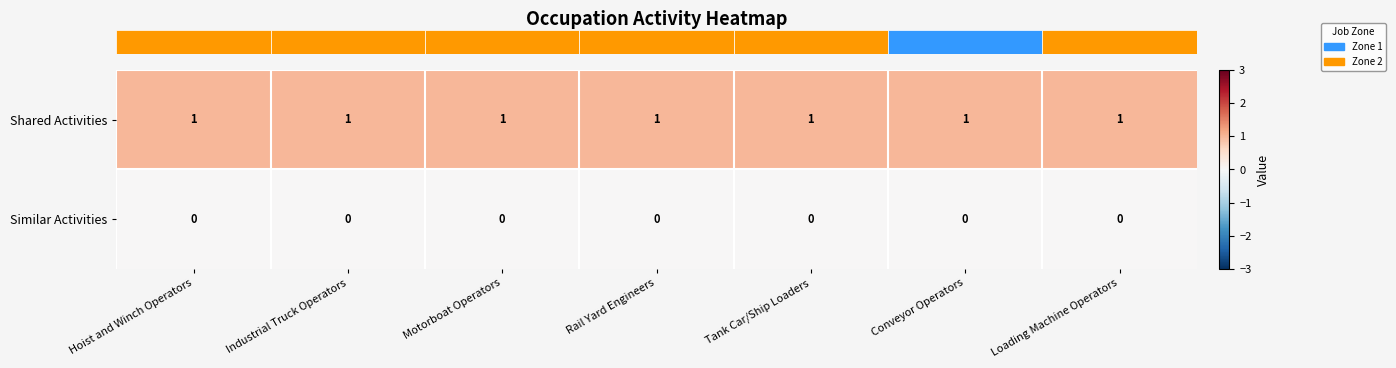

At how many categories does at least one series exceed 0?

7